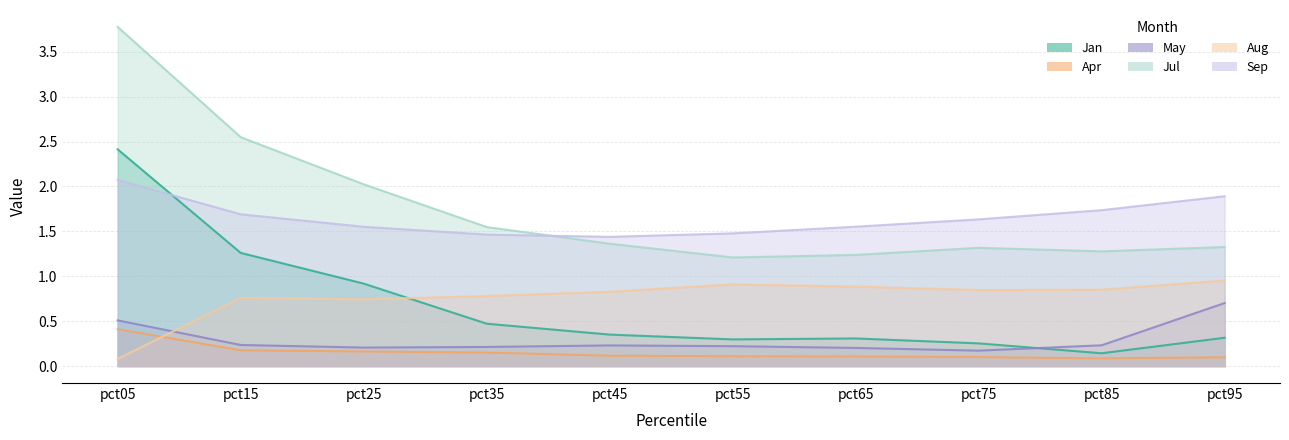

In Jul, how many points are higher than both neighbors (excluding endpoints)?

1